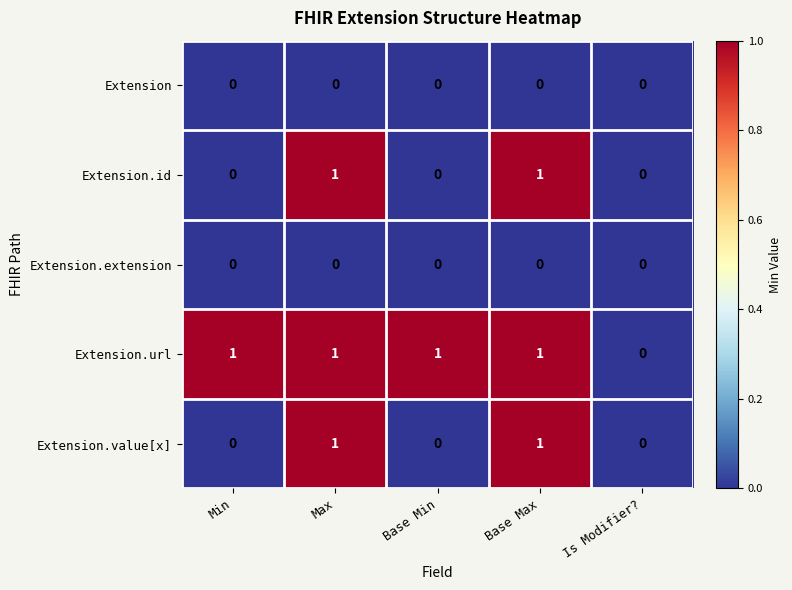

Reading right to left, what are all the values shown in this chart?

Extension: 0	0	0	0	0
Extension.id: 0	1	0	1	0
Extension.extension: 0	0	0	0	0
Extension.url: 0	1	1	1	1
Extension.value[x]: 0	1	0	1	0